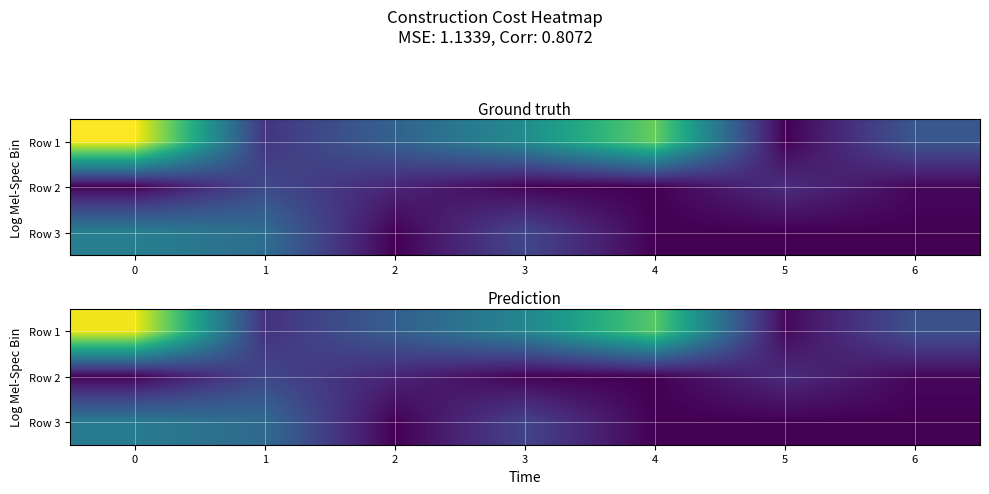

List the labels in order of Row 3 value, largest first.

0, 1, 3, 6, 2, 4, 5